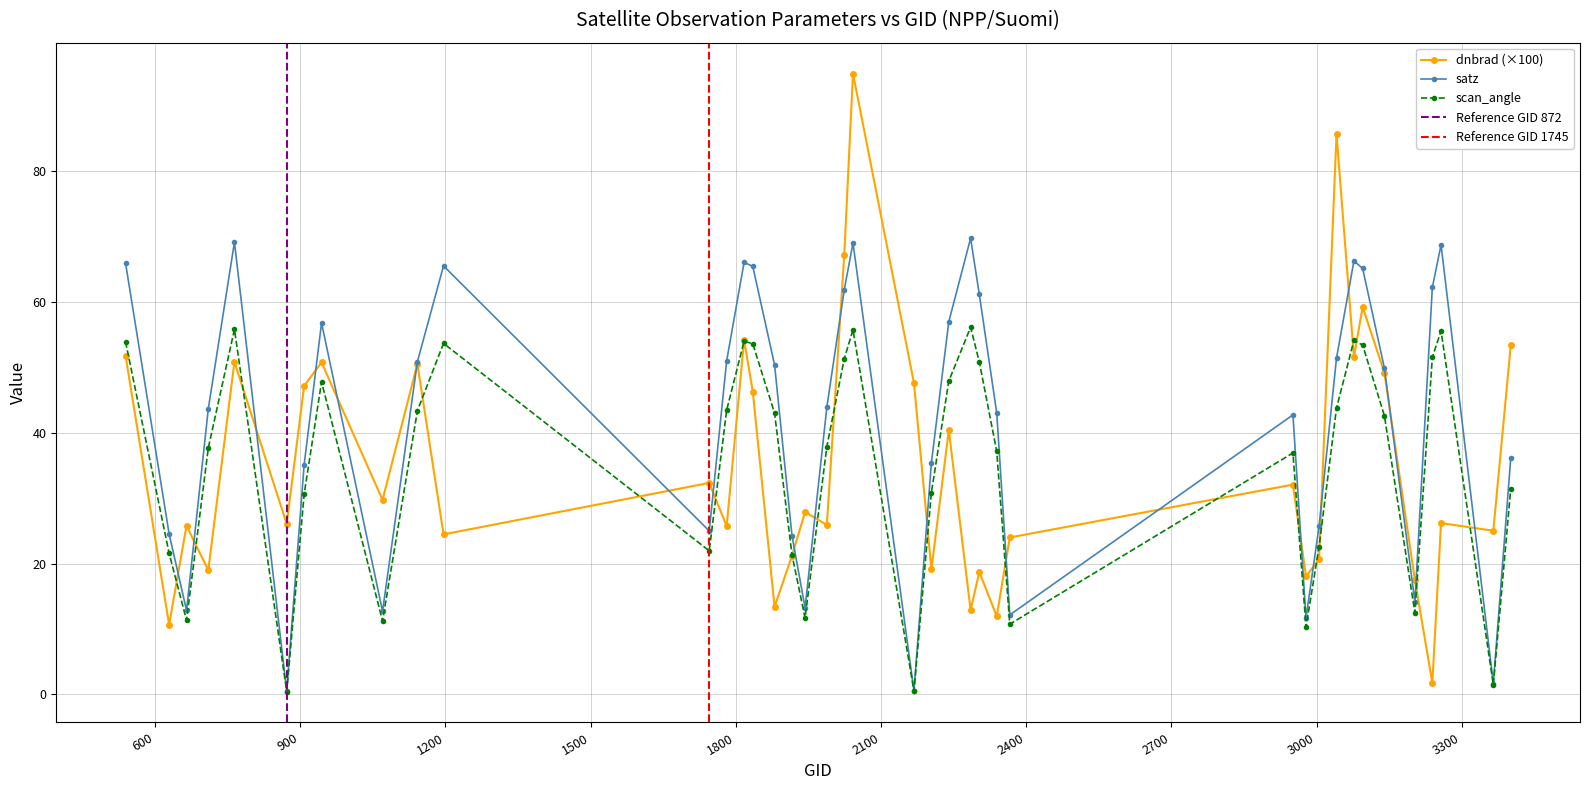

What is the minimum value shown in the chart?

1.8